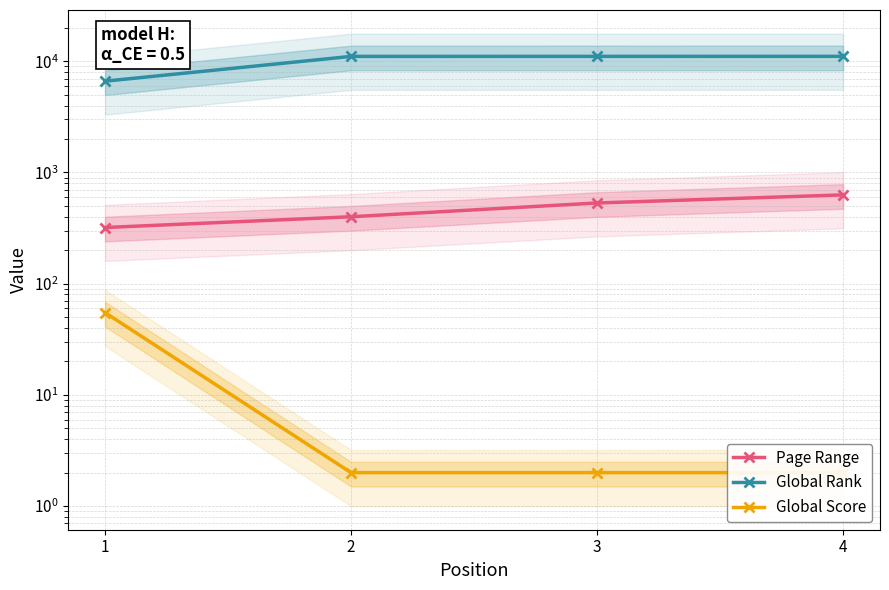

True or false: Global Rank has more than 1 points higher than both neighbors.

False